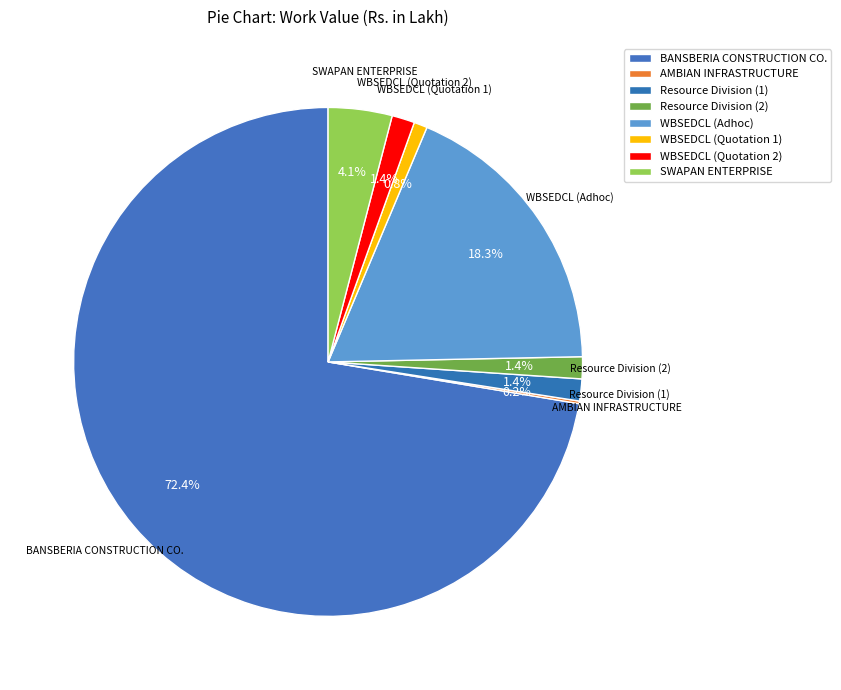

Approximately how many times larger is the value at BANSBERIA CONSTRUCTION CO. compared to WBSEDCL (Quotation 2)?

50.1